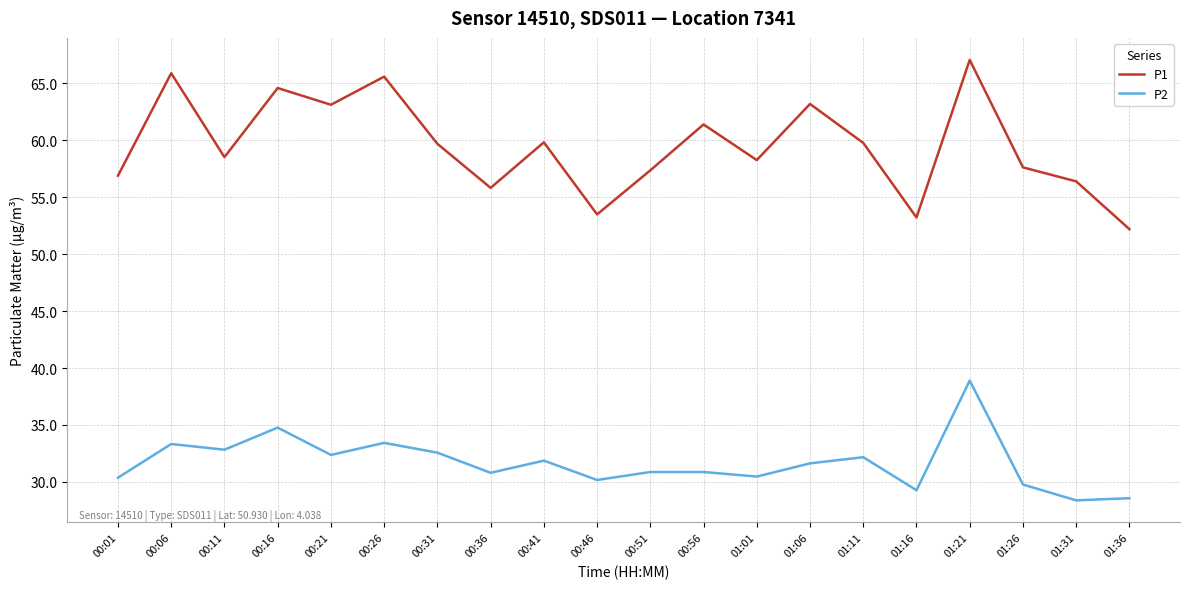

What is the total value across all series at 00:21?

95.5